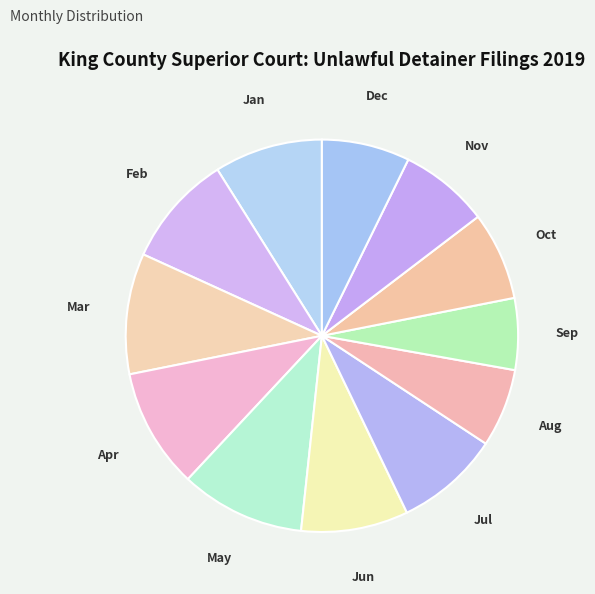

How many segments does this pie chart have?

12